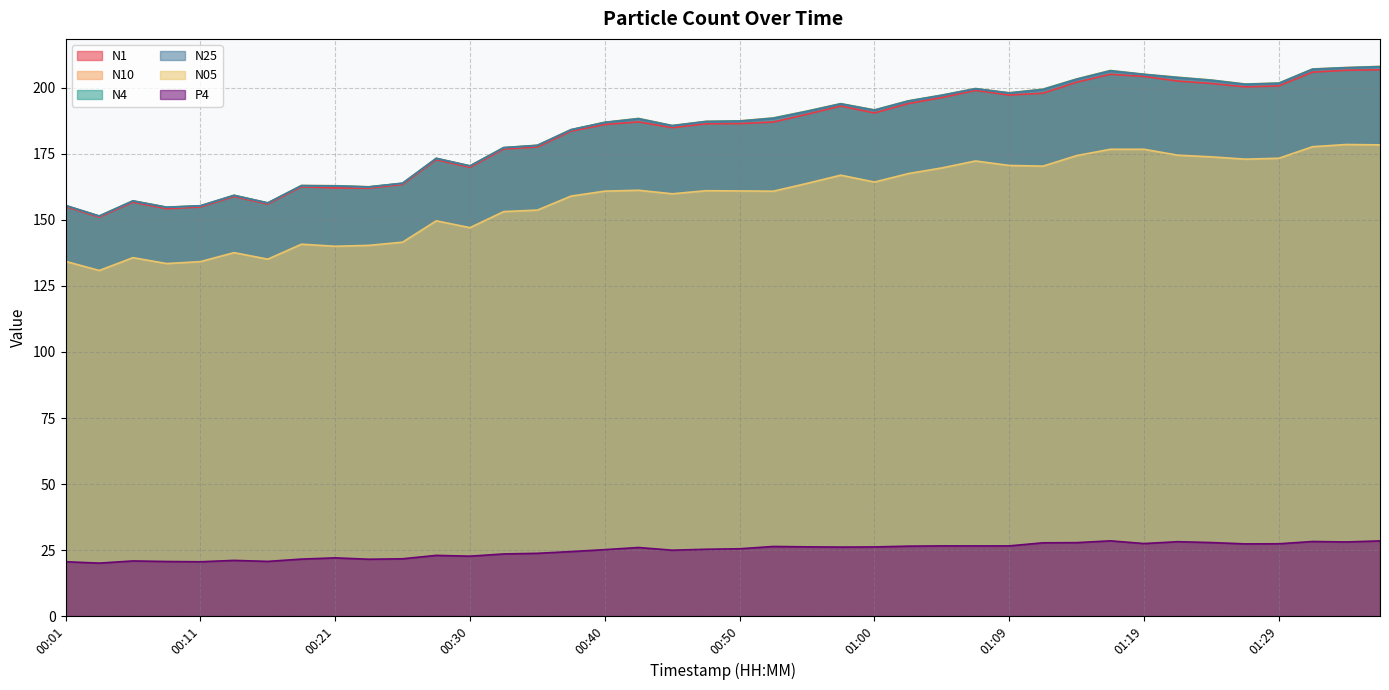

What is the difference between the second highest and second lowest values in the N10 series?

52.9